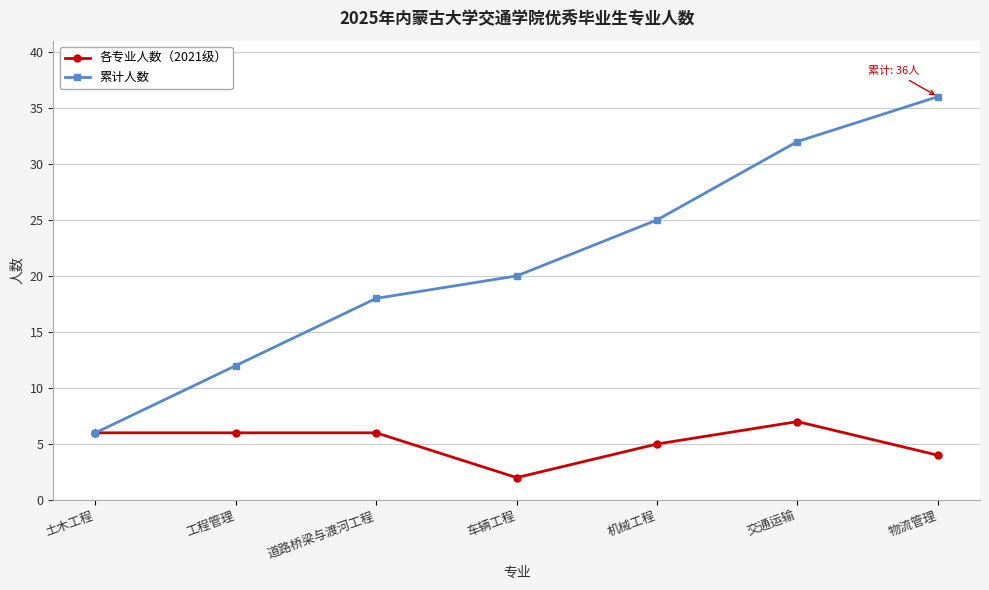

True or false: 累计人数 has more than 2 interior local peaks.

False